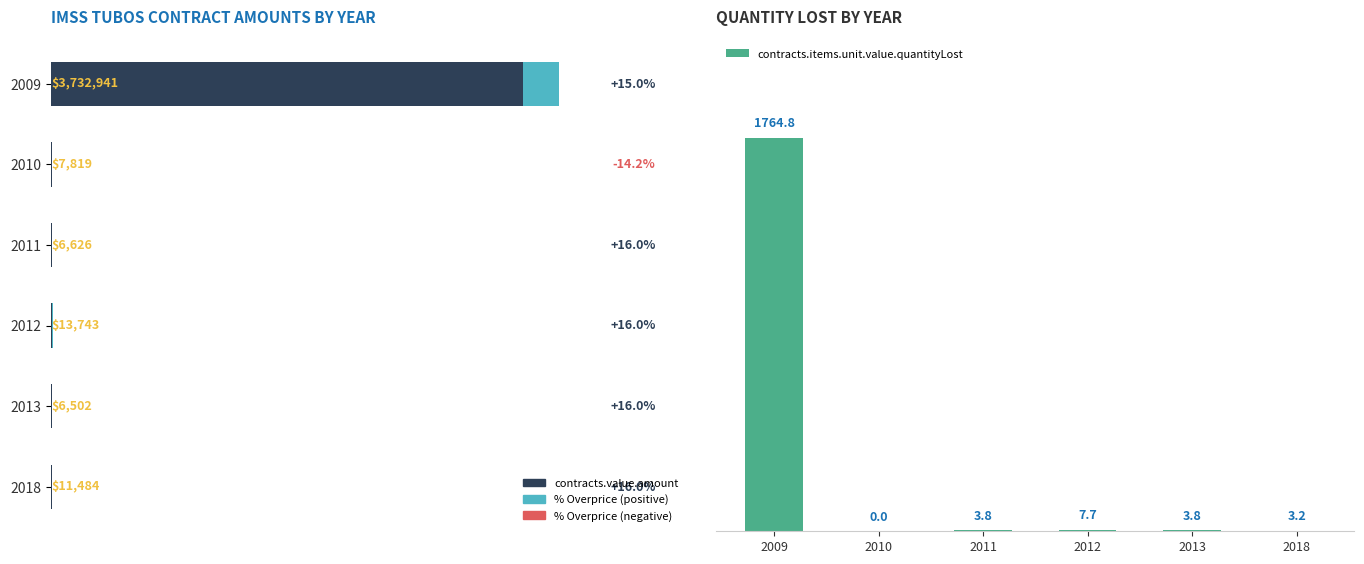

What is the difference between the second highest and second lowest values in the contracts.items.unit.value.quantityLost series?

4.5